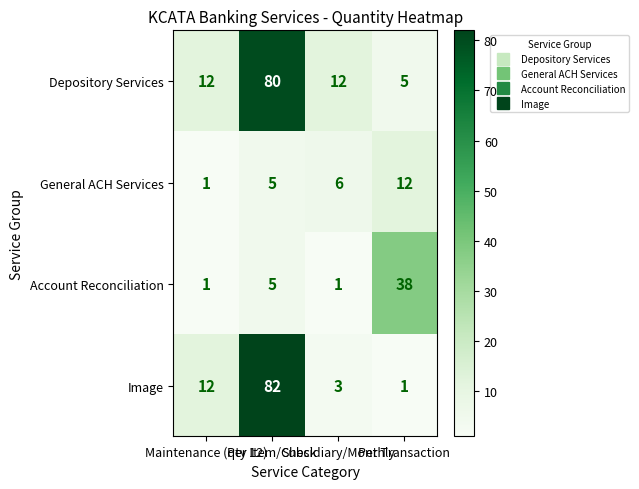

What is the difference between the maximum and second lowest values in the Image series?

79